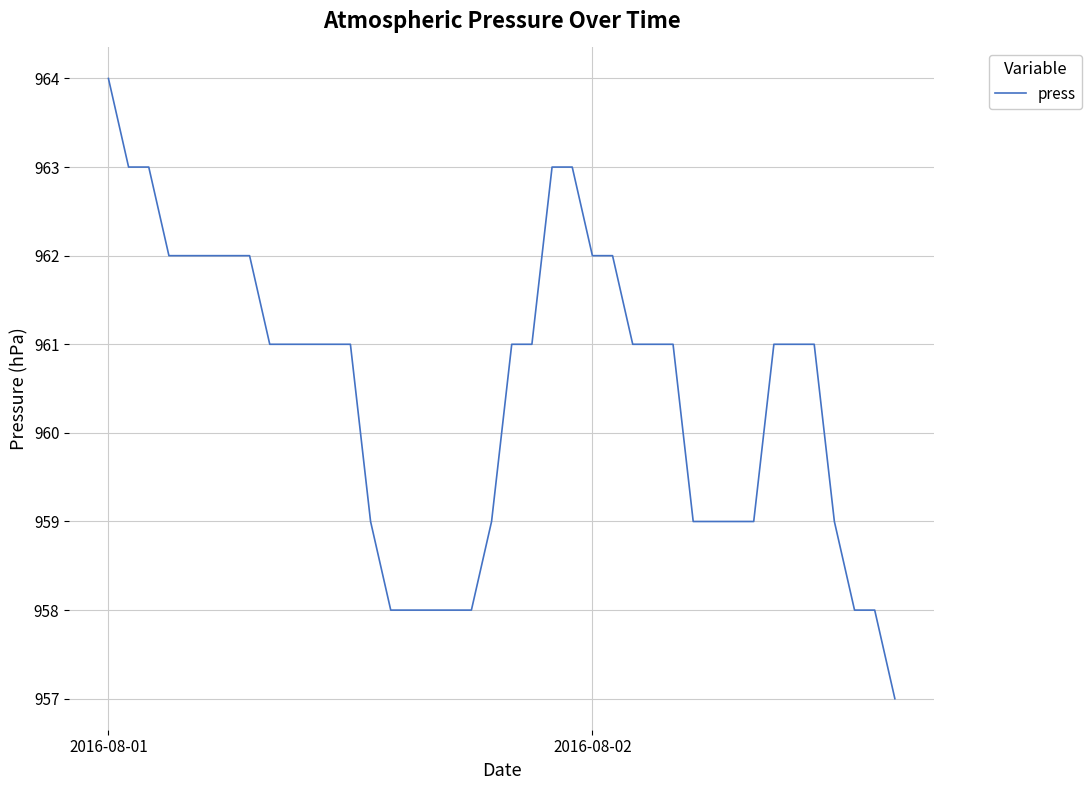

What is the greatest value displayed?

964